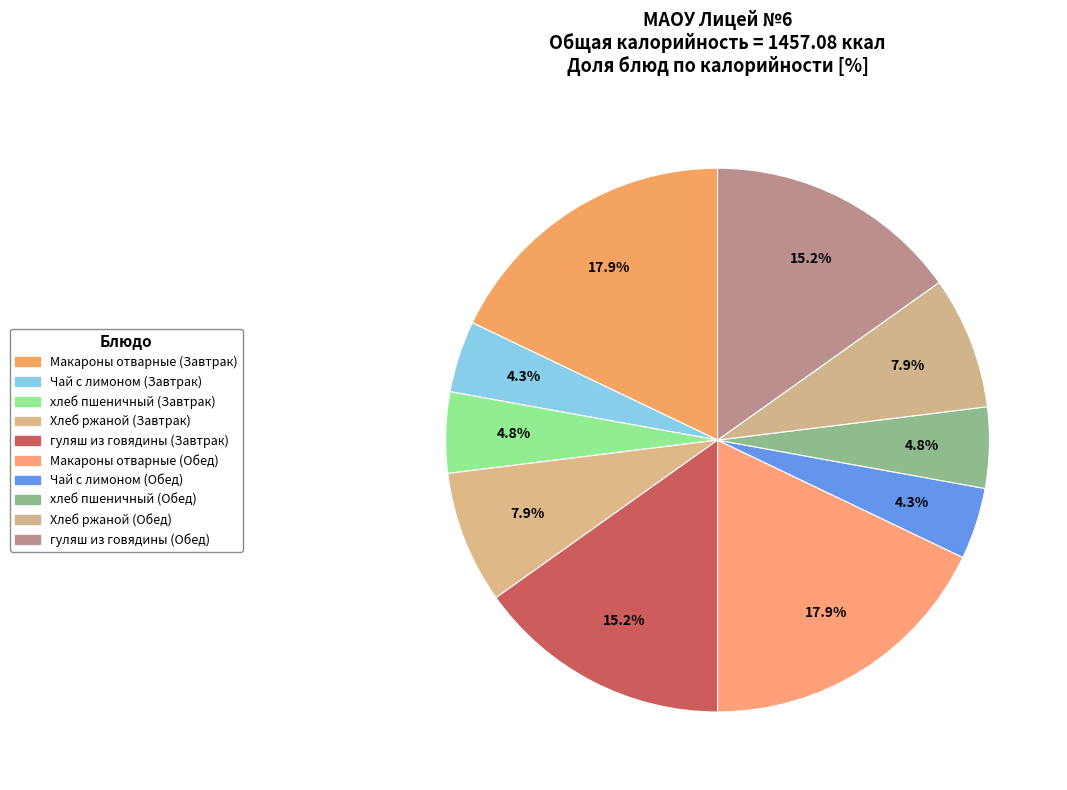

Do Хлеб ржаной (Завтрак) and Чай с лимоном (Завтрак) together represent more than half of the pie?

No